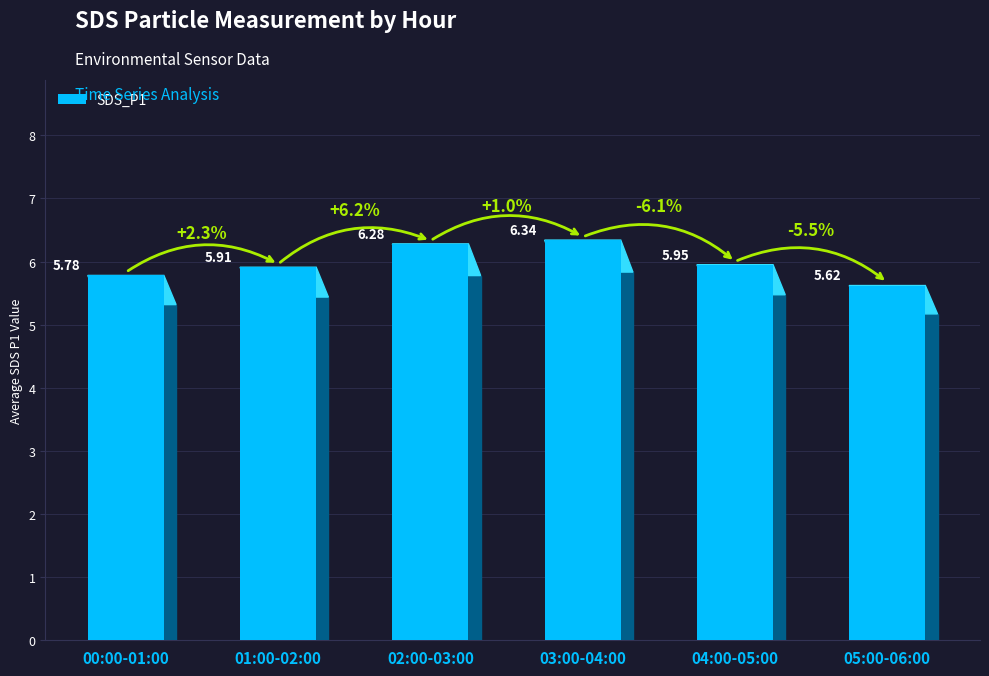

The value at 05:00-06:00 is 9.3. True or false?

False